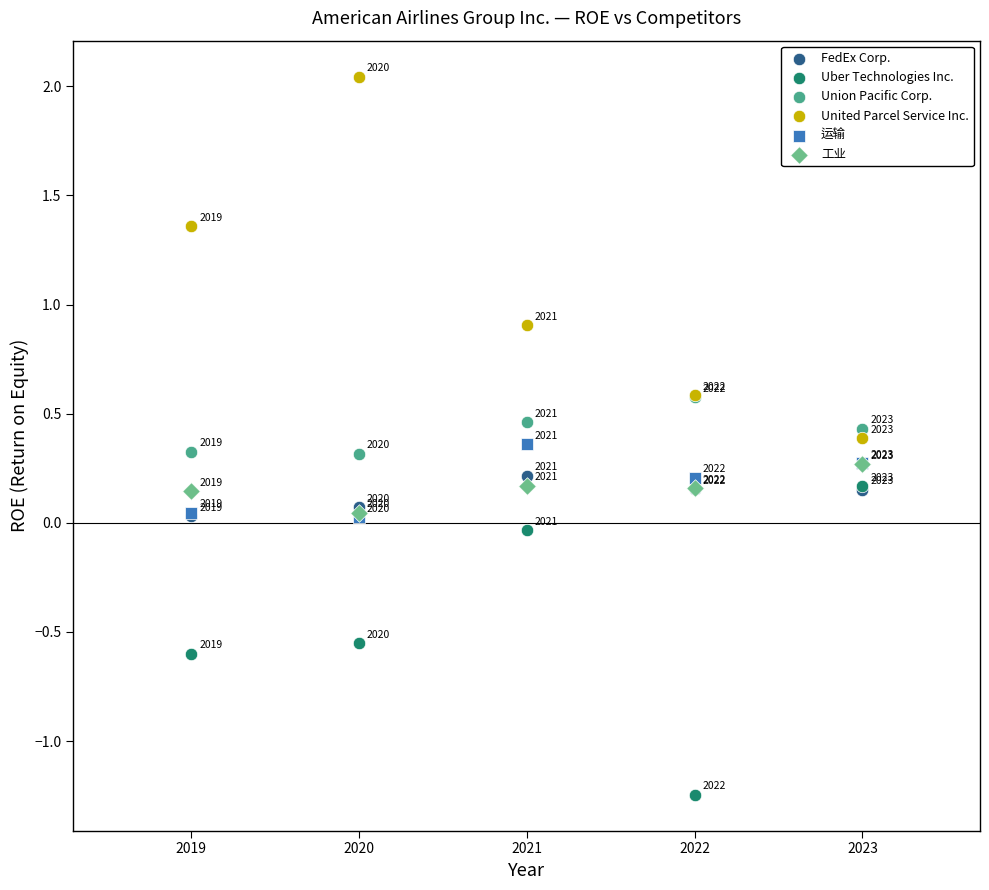

In the United Parcel Service Inc. series, what Y value is closest to 1?

0.9